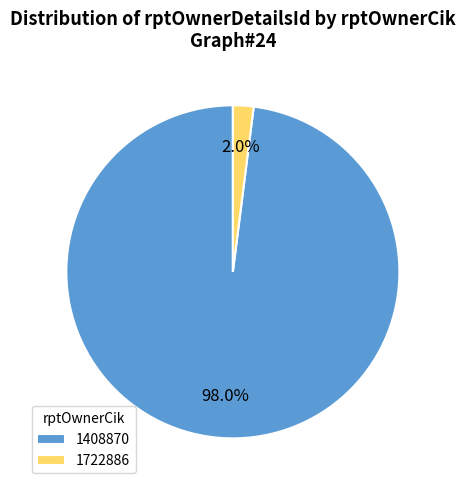

What portion of the pie excludes 1722886?

98.0%